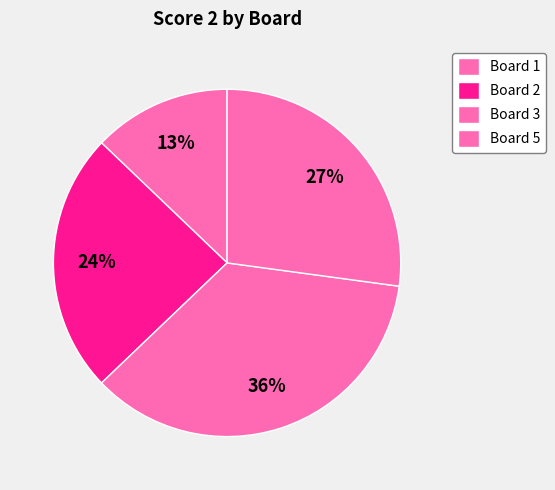

What is the smallest slice in the pie chart?

Board 1